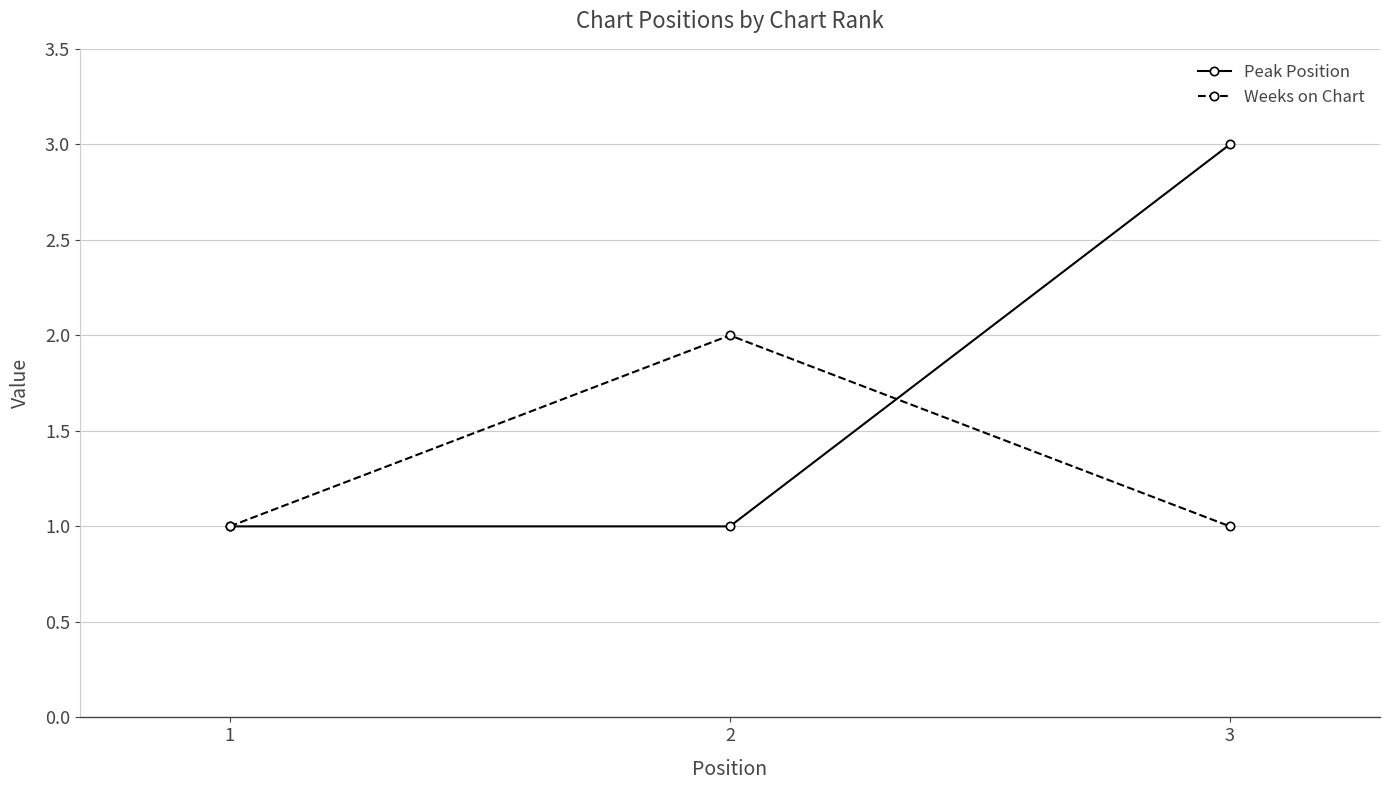

Does the chart display data point markers on the line(s)?

Yes